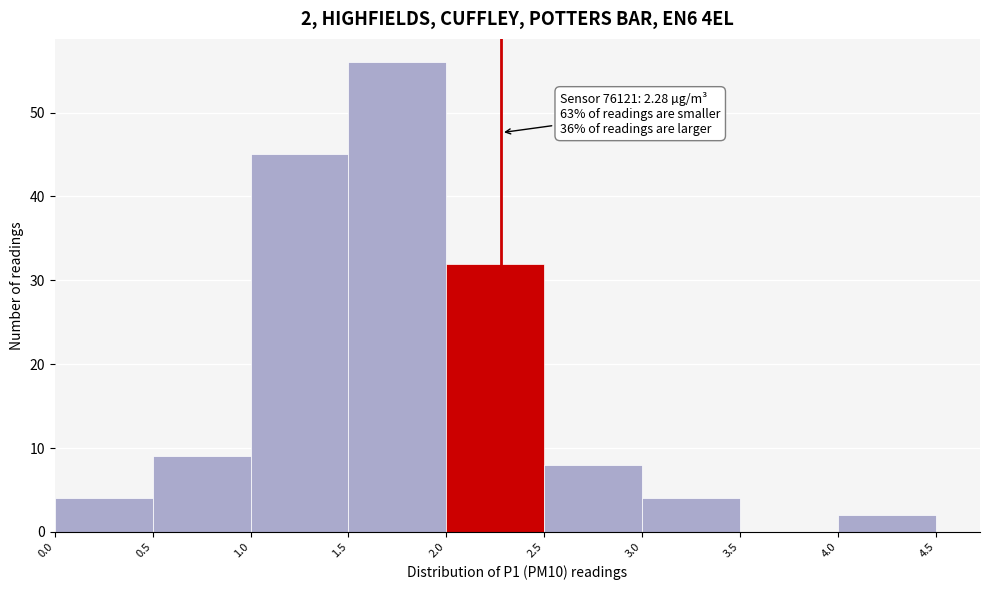

Which range on the x-axis has the tallest bar?

1.5 to 2.0